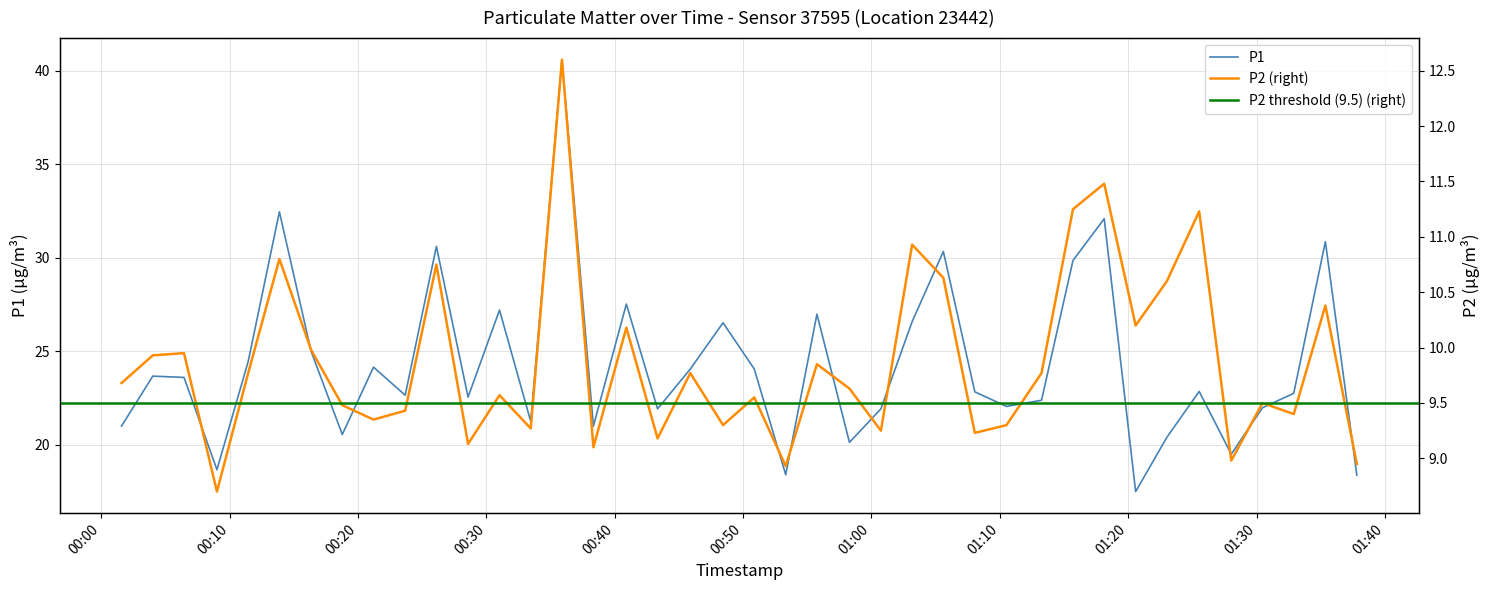

What is the highest value of the P1 series?

40.6